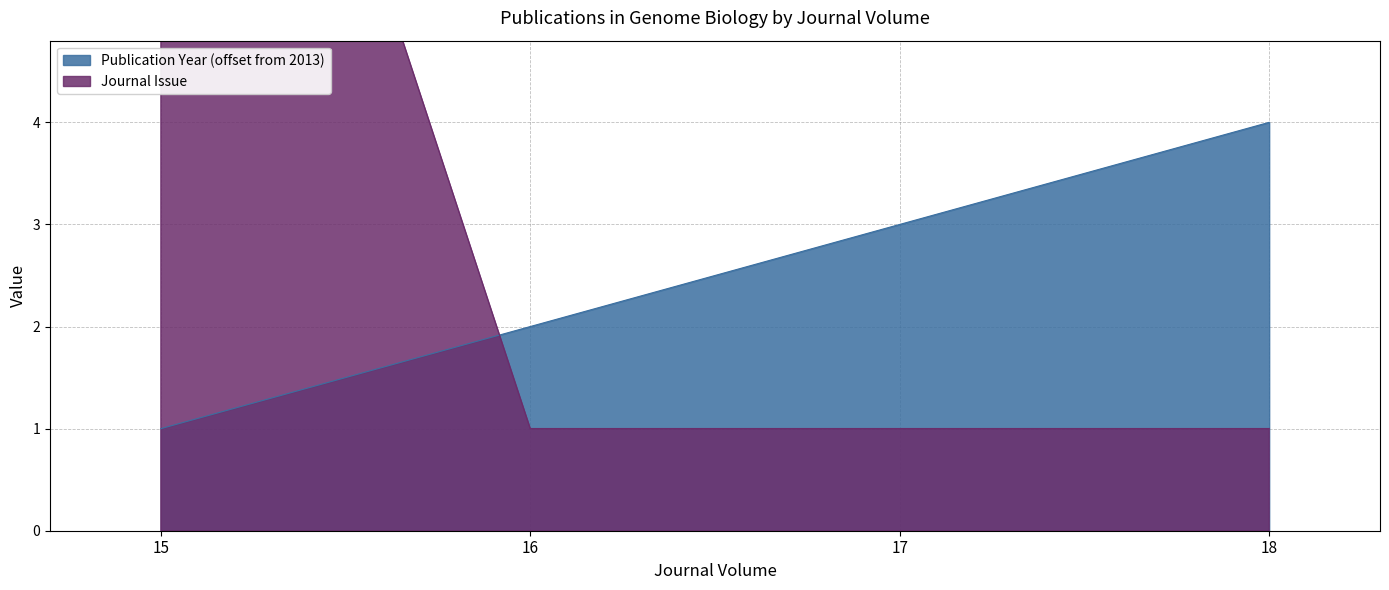

What is the value of the Publication Year point at the 3rd from the left?

3